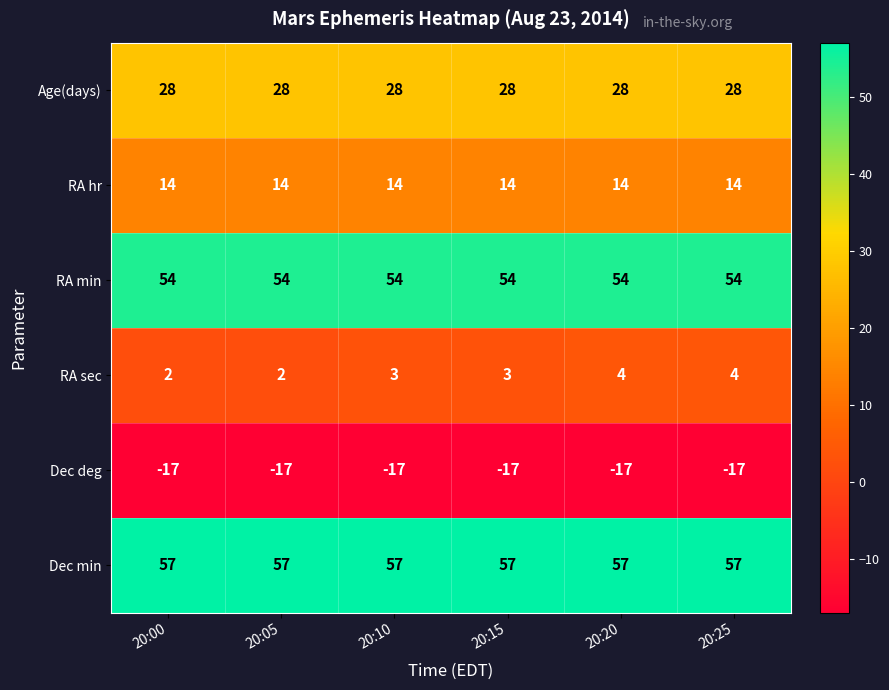

Is the value of RA hr at 20:05 greater than the value of Dec deg at 20:10?

Yes